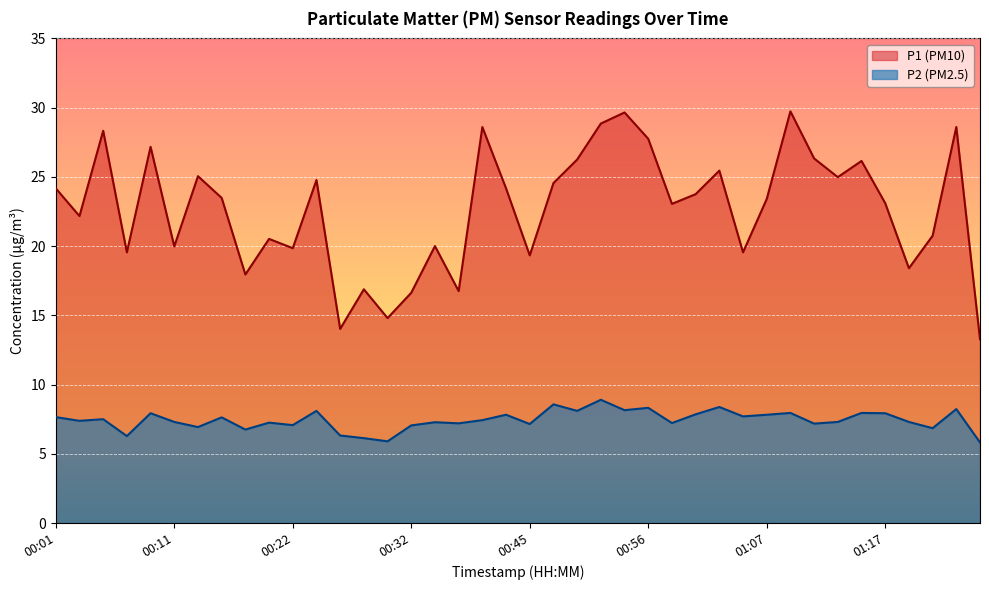

At which label is P2 closest to 7?

00:32